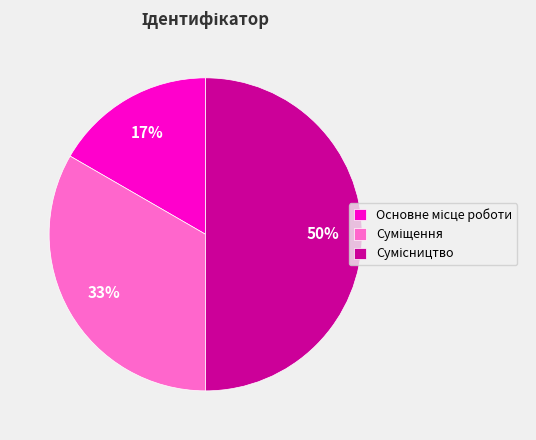

To the nearest percent, what is the average slice percentage?

33%